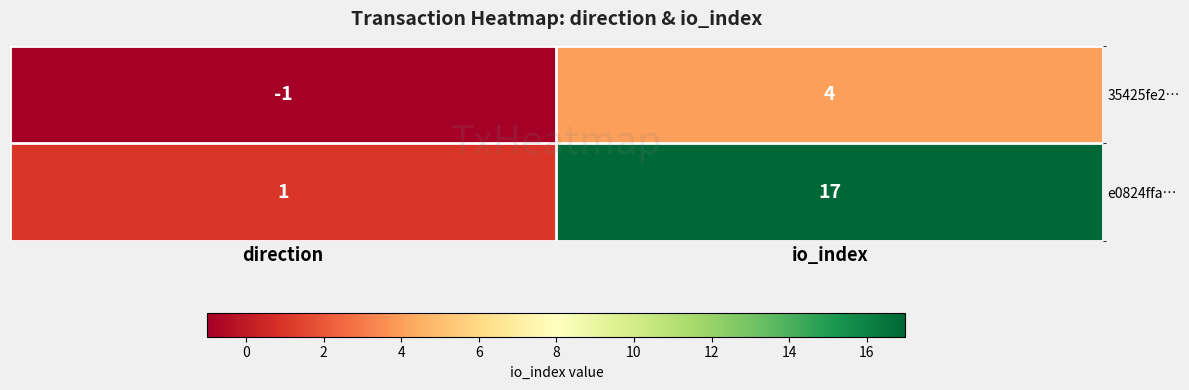

Rank the categories by e0824ffa… value from lowest to highest.

direction, io_index